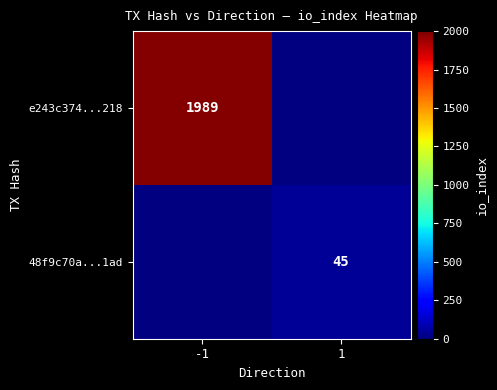

Which has a higher value, 1 or -1?

-1